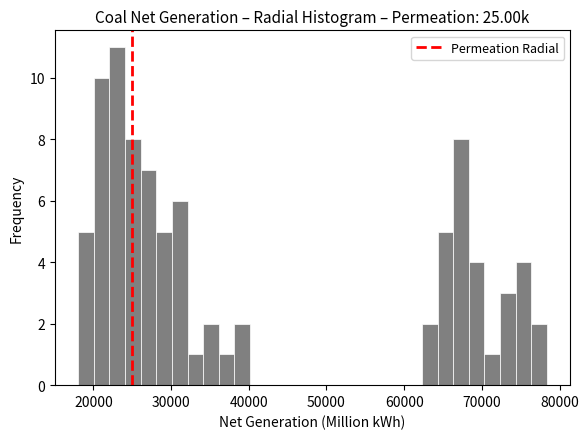

Around what value on the x-axis is the tallest bar? Give the approximate position of its centre, as read against the axis.

23000